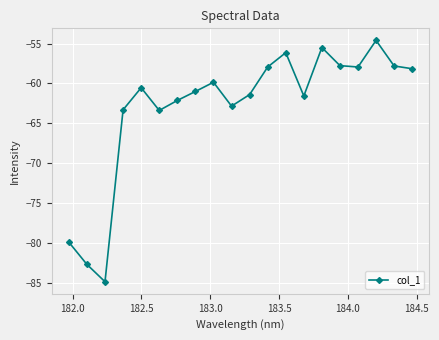

What is the average value?

-63.0